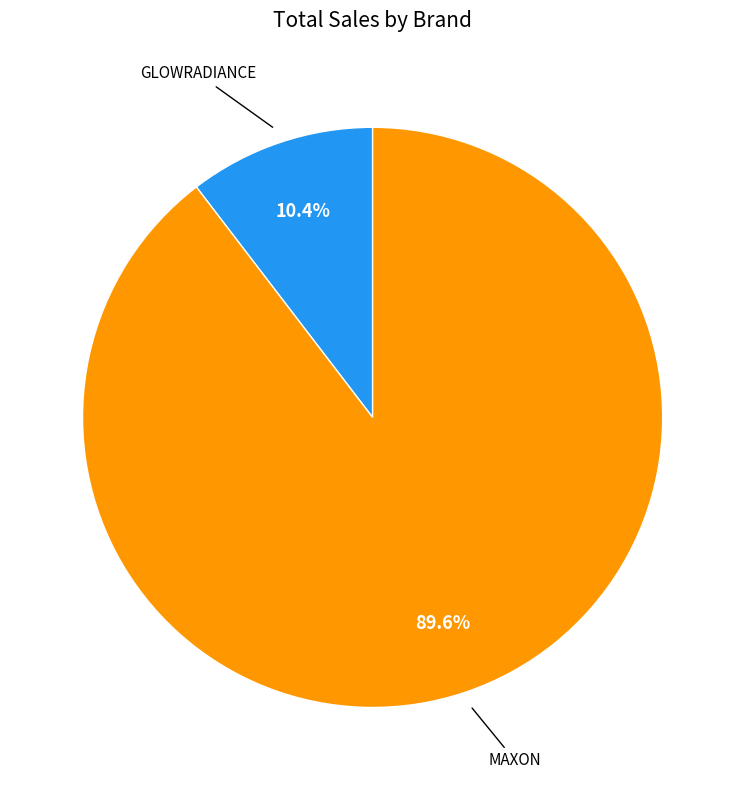

Is there any slice that represents more than half of the pie?

Yes